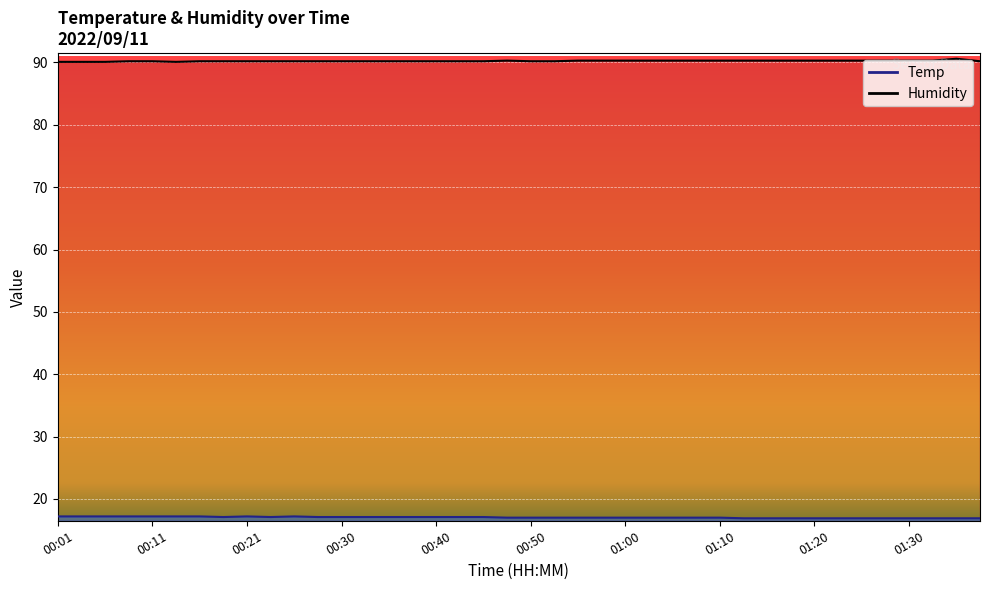

True or false: Temp and Humidity intersect in this chart.

False